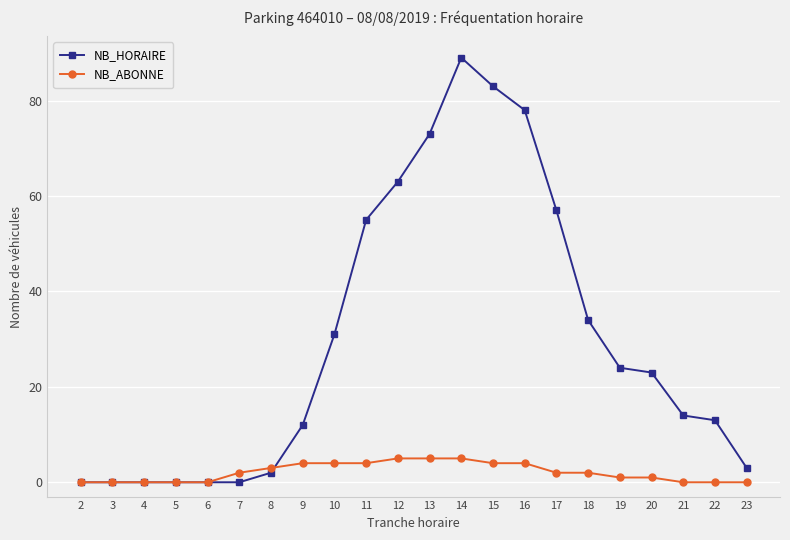

How many series are shown in this chart?

2